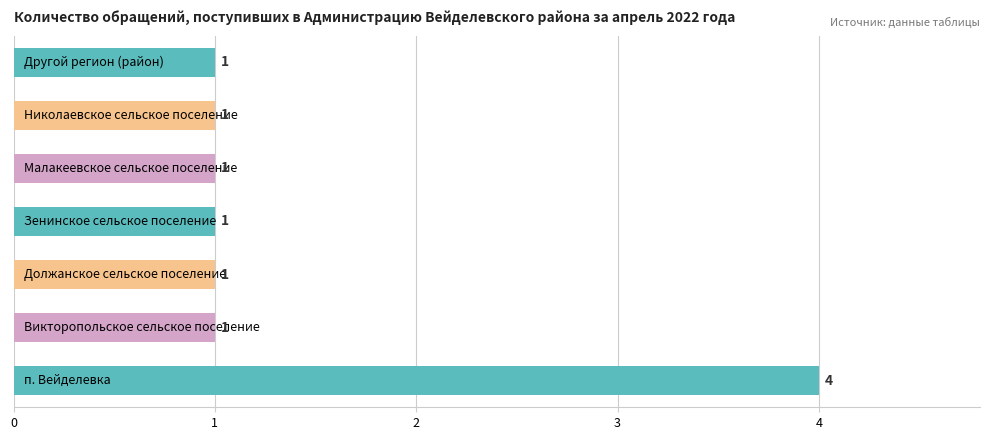

What is the difference between the maximum and second lowest values?

3